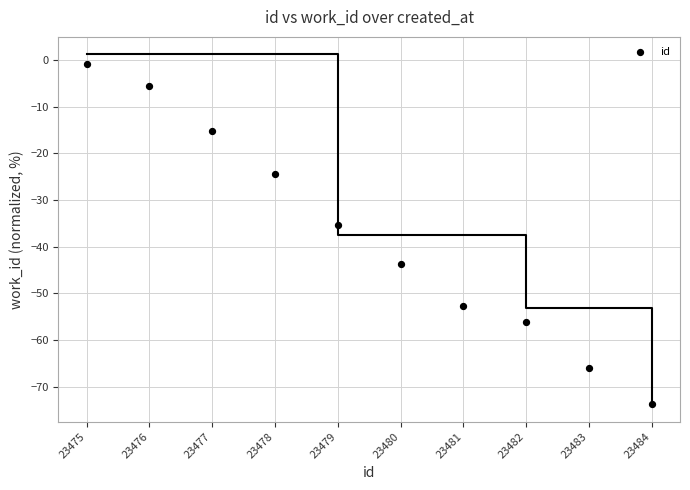

What is the average Y value?

-37.4